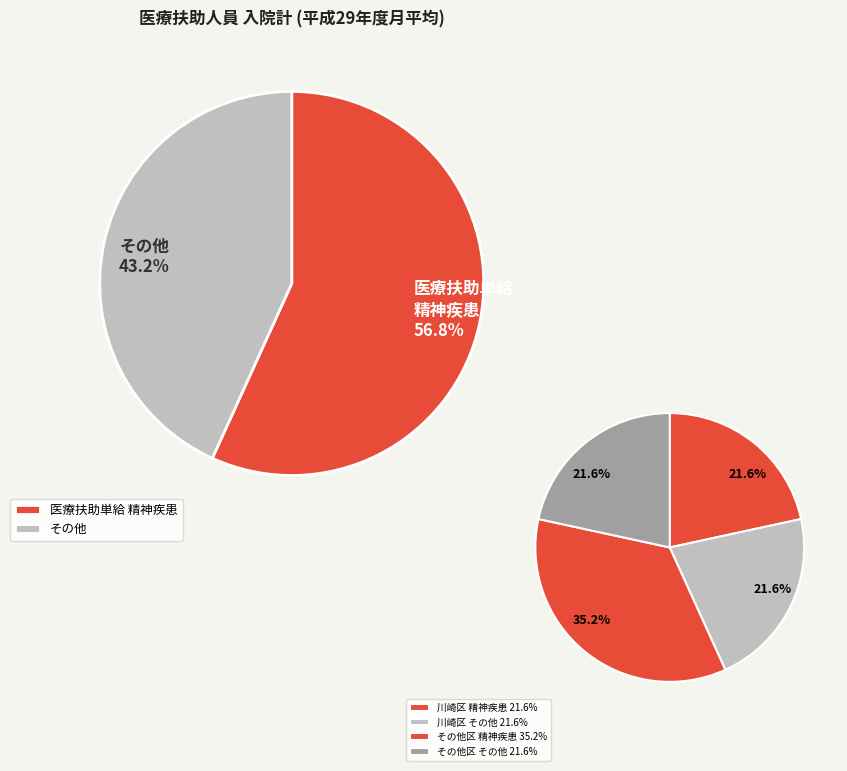

Is there any slice that represents more than half of the pie?

No